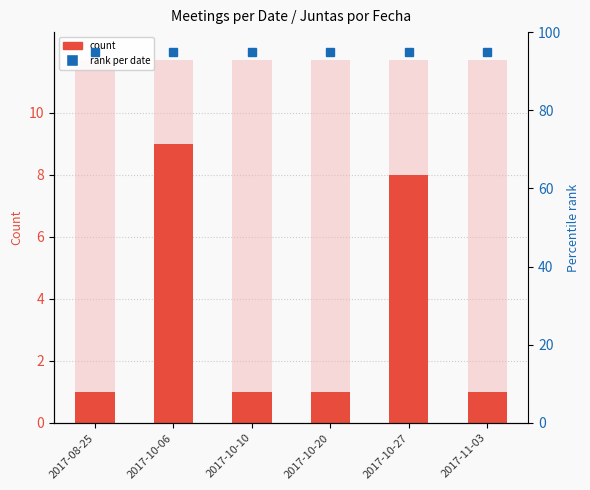

What is the ratio of the value at 2017-08-25 to the value at 2017-10-06?

0.1